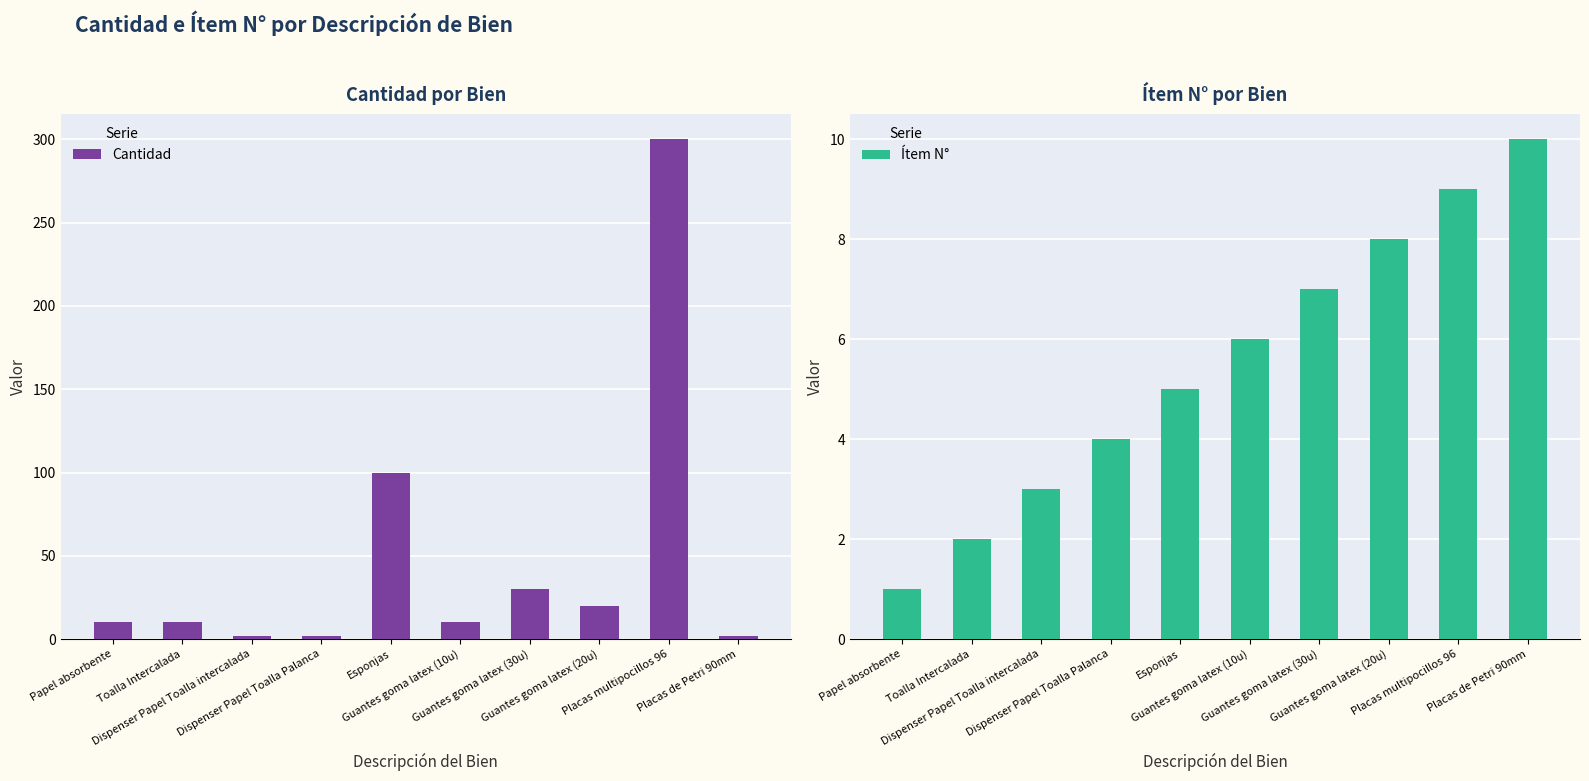

List the series in order of their peak value, lowest first.

Ítem N°, Cantidad